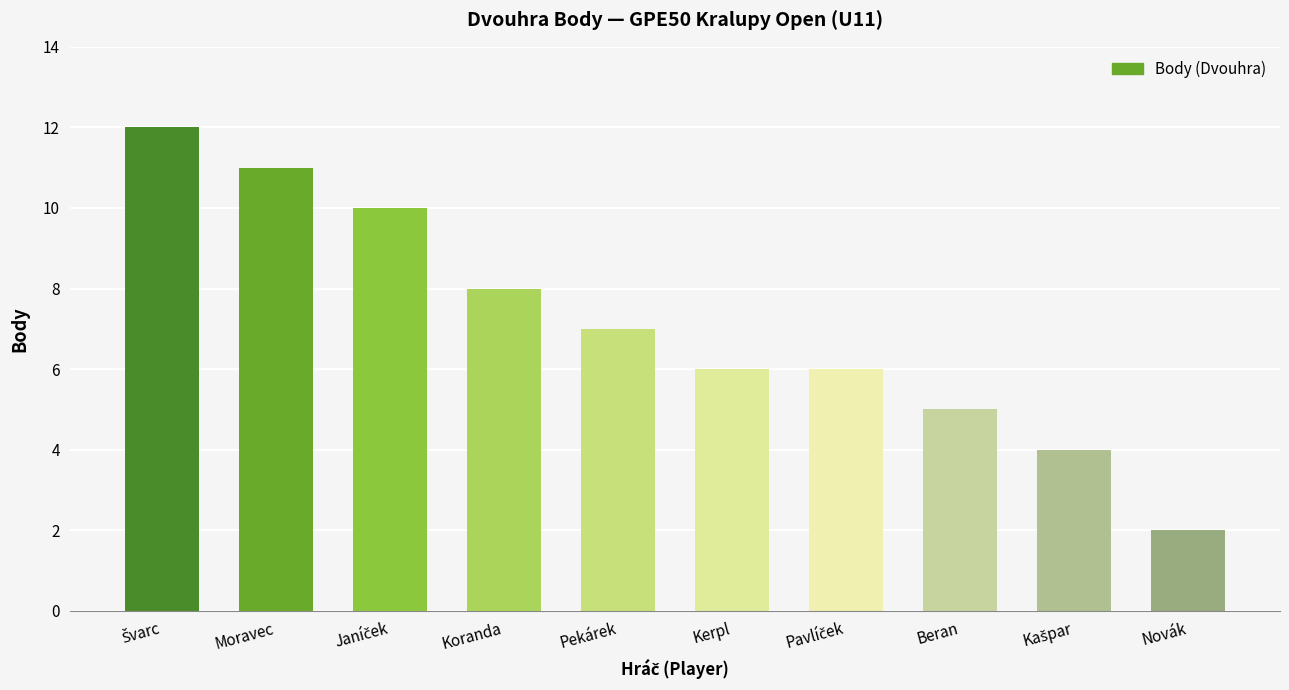

Approximately how many times larger is the value at Kerpl compared to Pekárek?

0.9